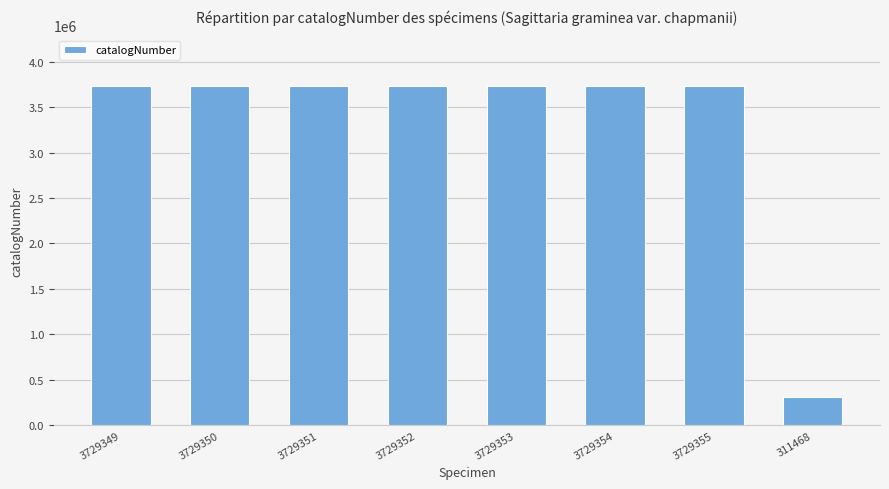

Which category has the lowest value across all series?

311468